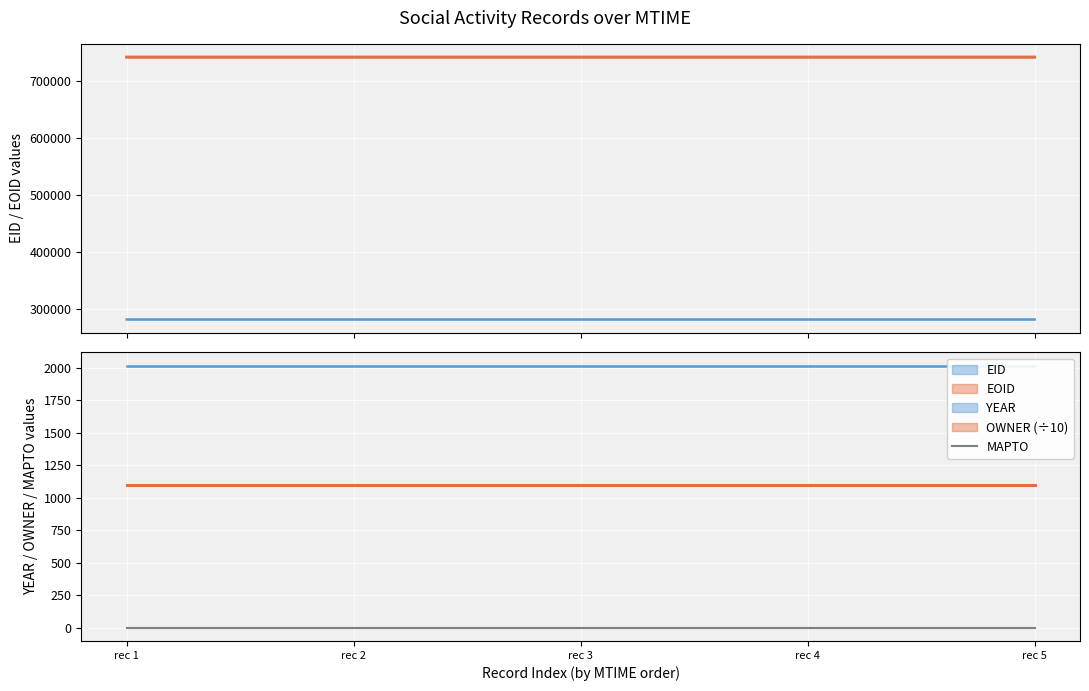

At how many categories does at least one series exceed 603620?

5